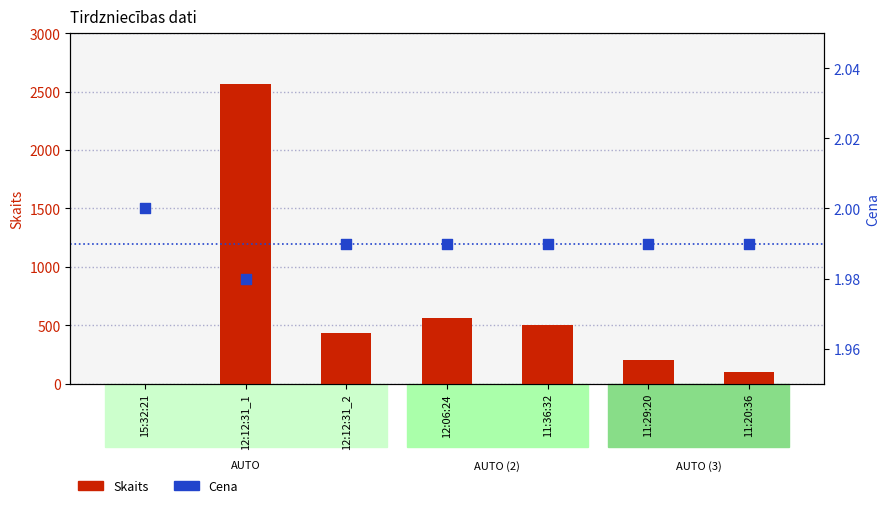

At how many categories does at least one series exceed 956?

1